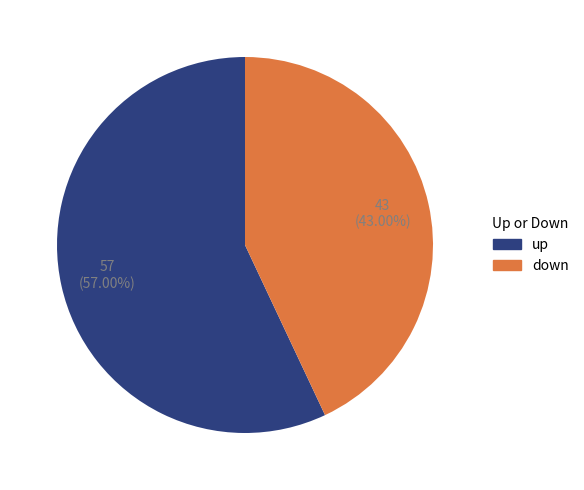

Approximately how many times larger is the value at up compared to down?

1.3